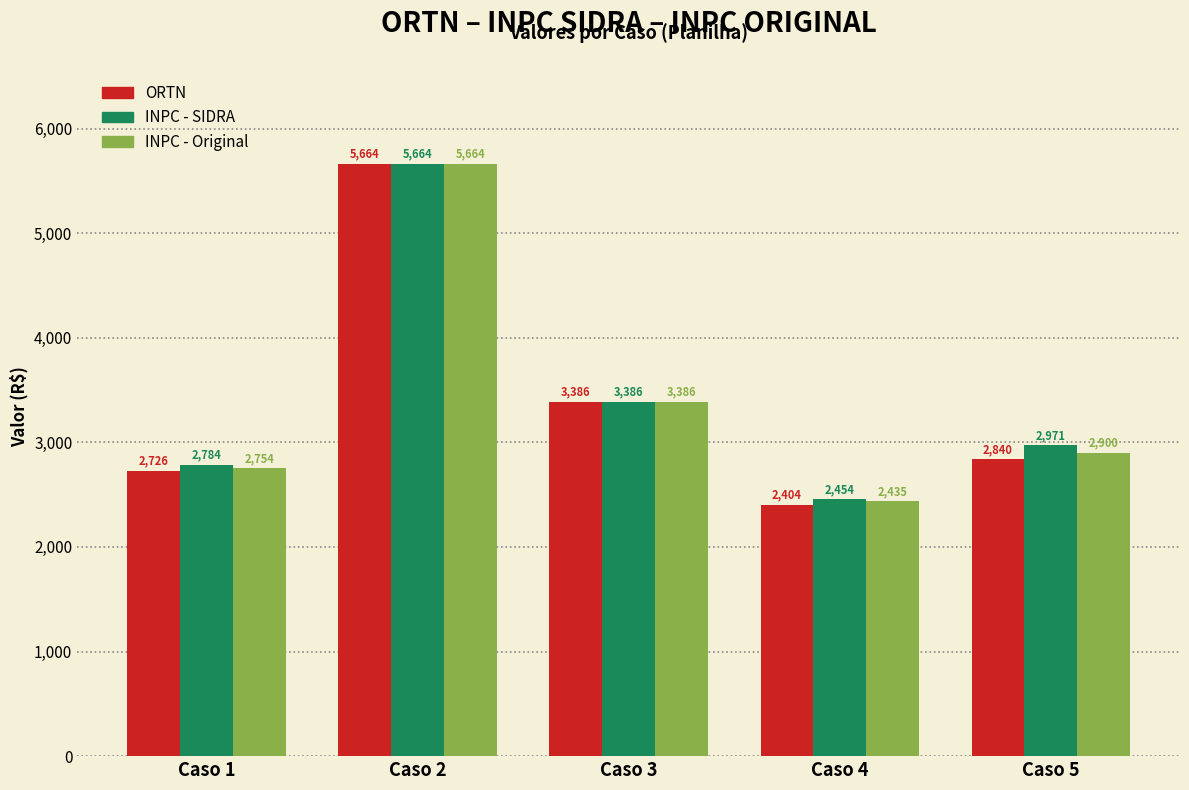

The value of ORTN at Caso 5 is 1727.3. True or false?

False